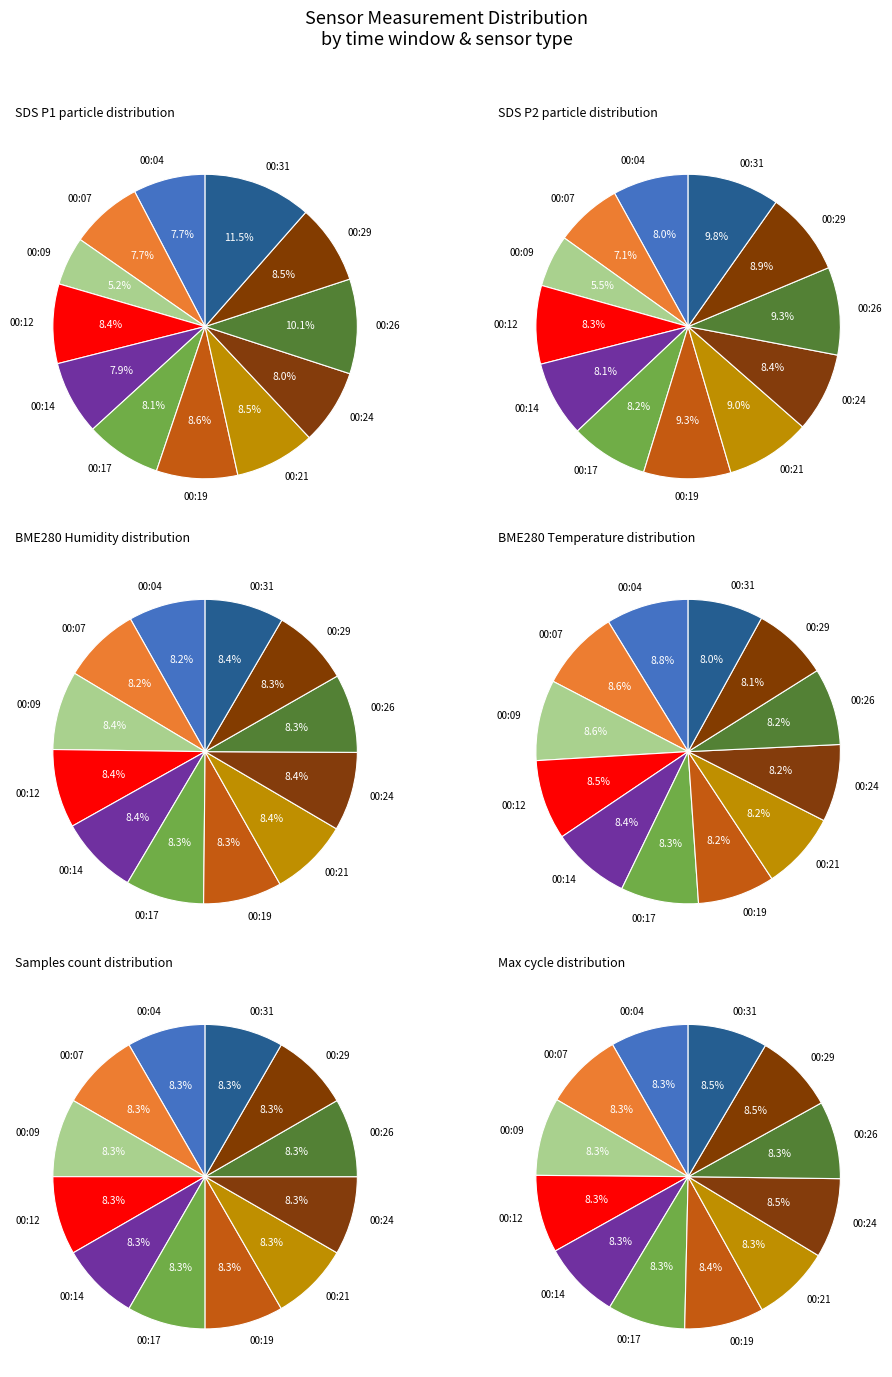

The 00:17 slice represents 8% of the pie. True or false?

True